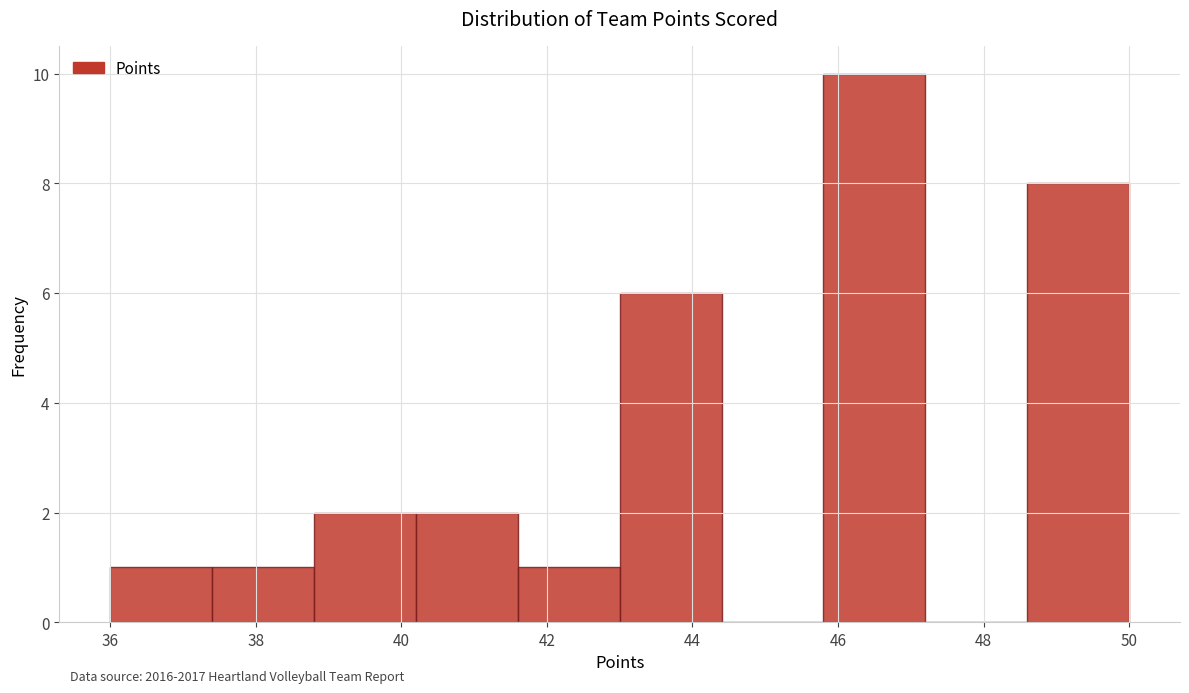

Over which range of the x-axis is the bar tallest?

45.8 to 47.2